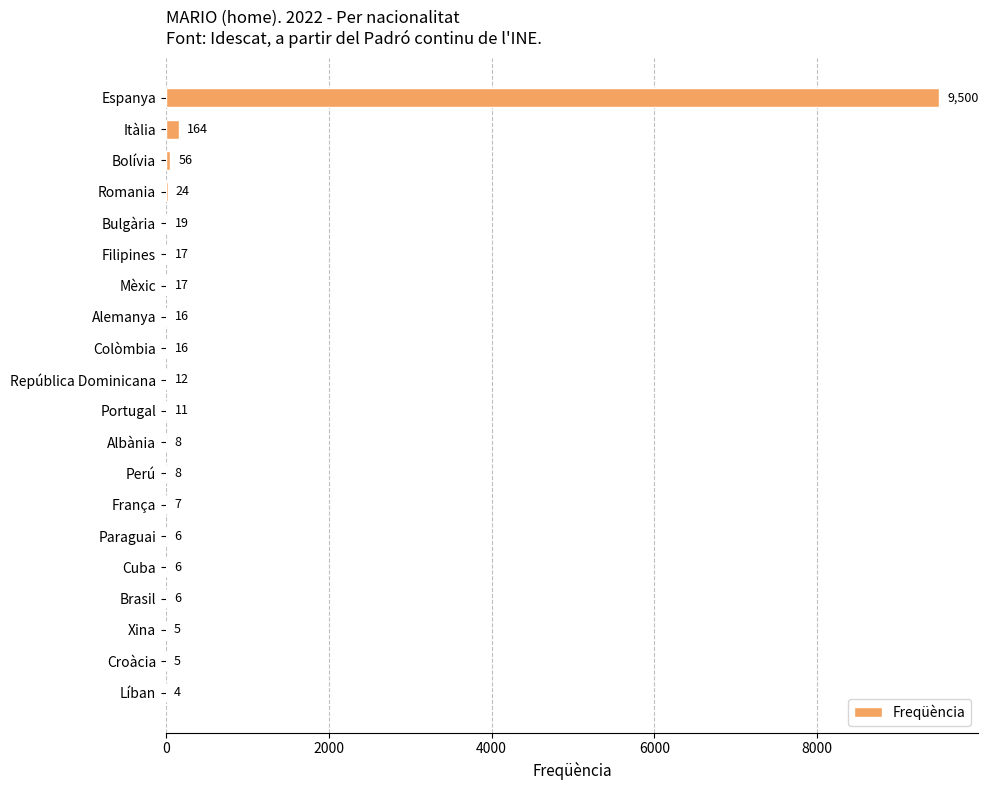

Which has a higher value, Itàlia or Mèxic?

Itàlia